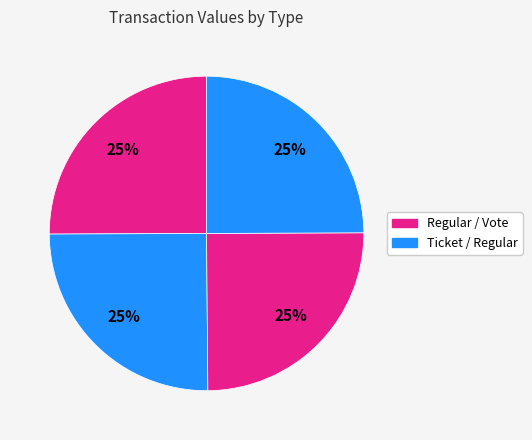

How many slices are in this pie chart?

4